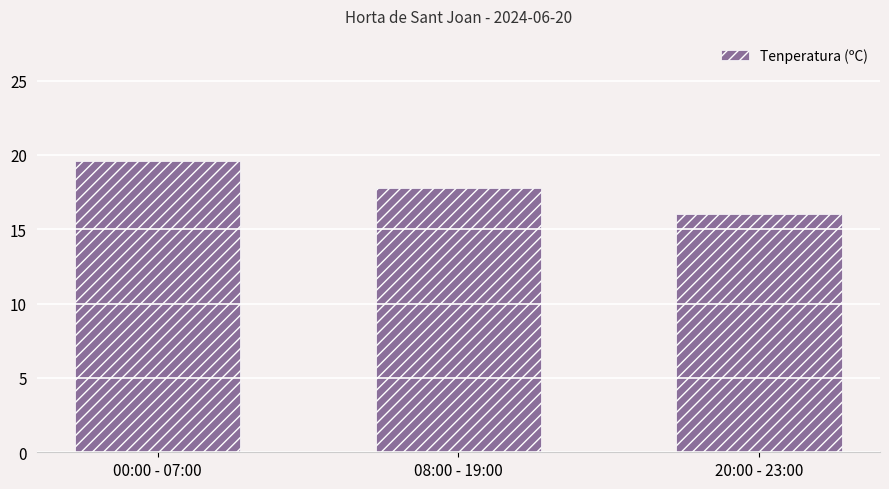

What is the value of the 2nd bar from the left?

17.8